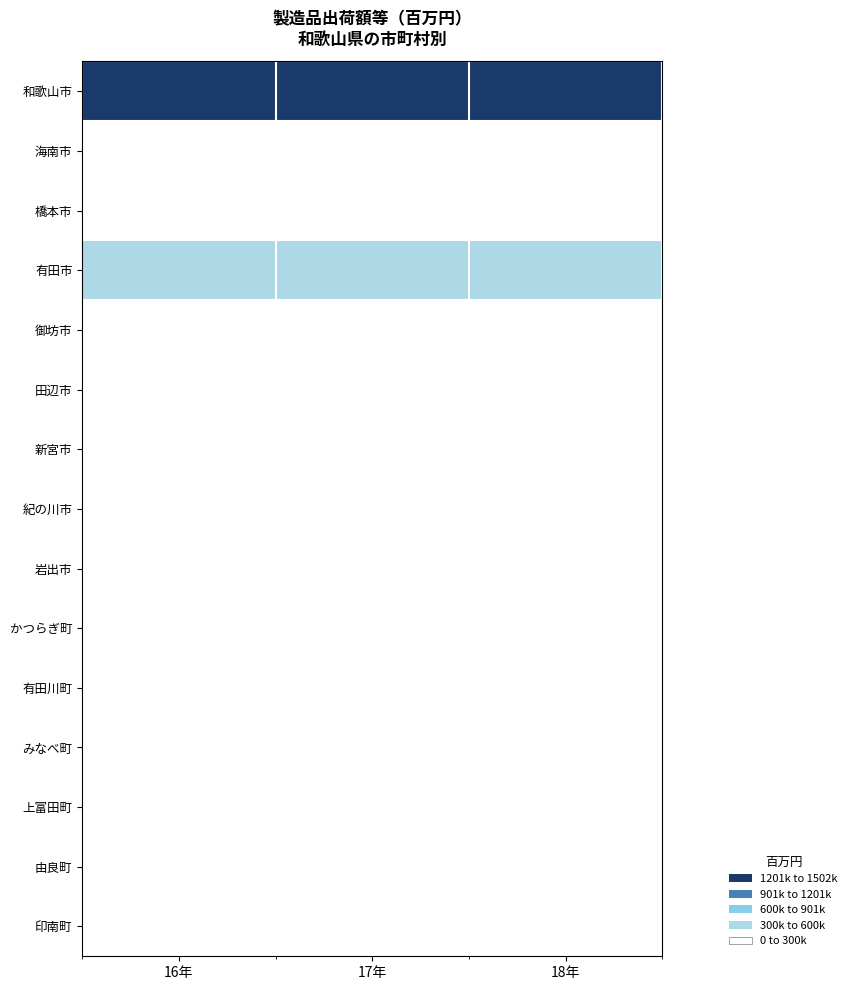

Which series has the largest total across all categories?

和歌山市